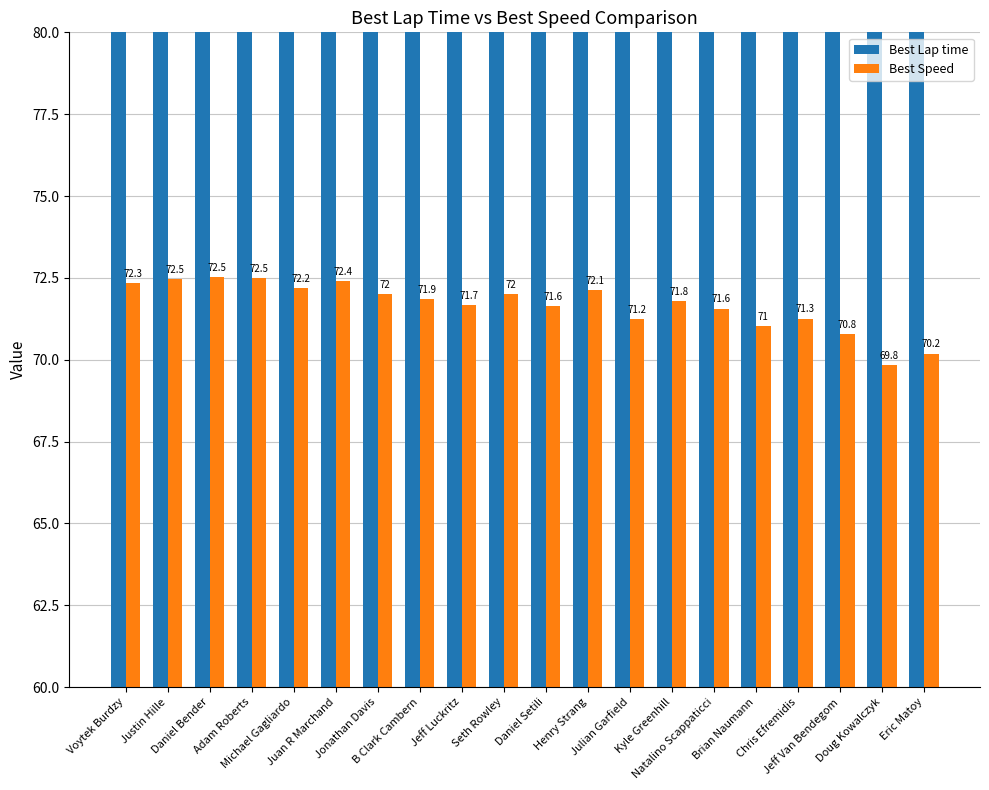

Does the chart contain any negative values?

No